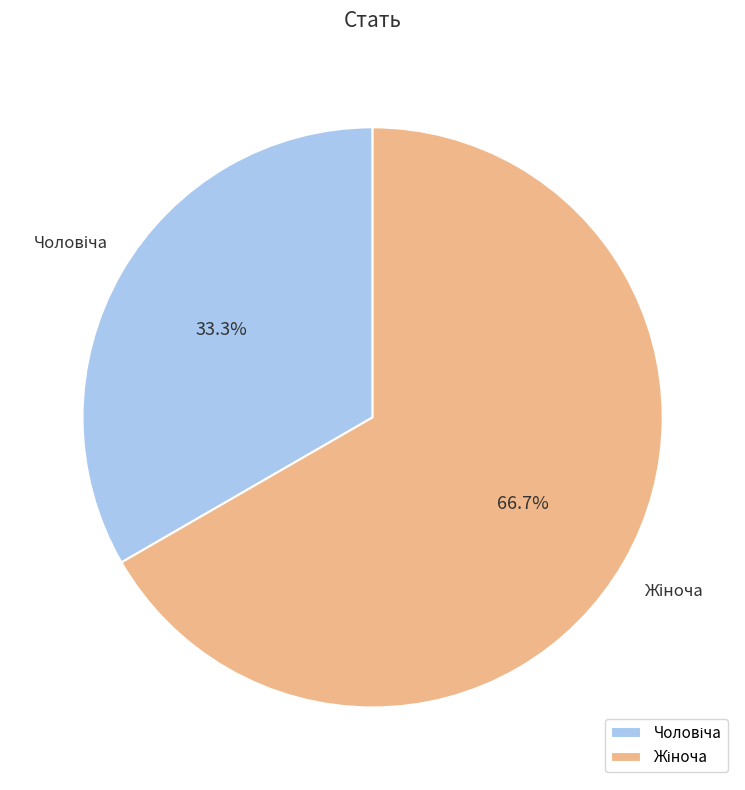

Is there any slice that represents more than half of the pie?

Yes